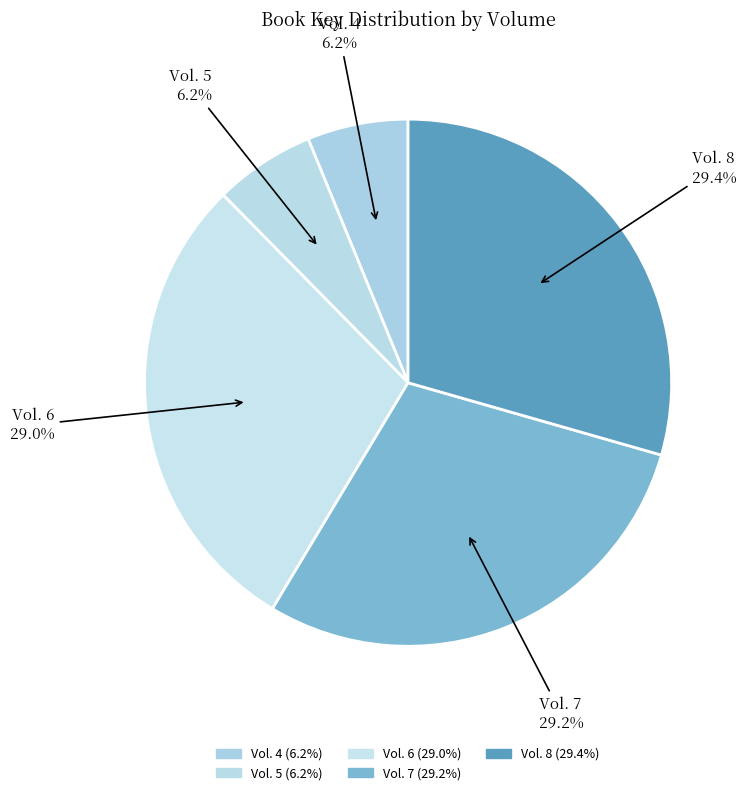

To the nearest percent, what percentage of the pie is Vol. 6?

29%